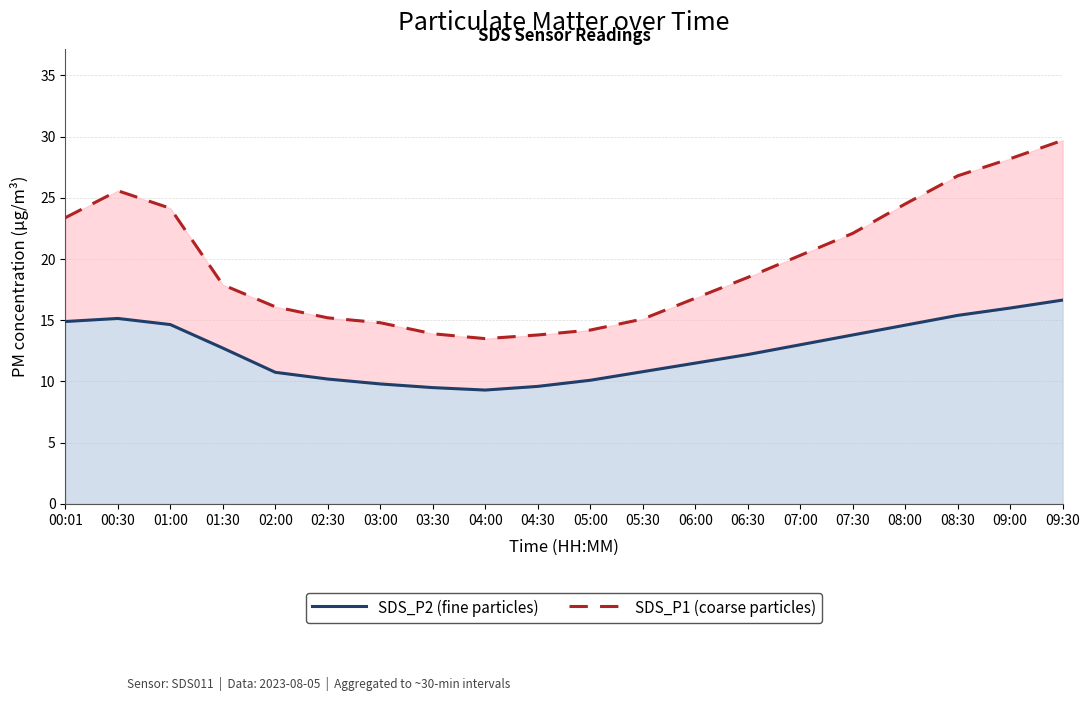

What is the difference between the second highest and second lowest values in the SDS_P1 series?

14.4